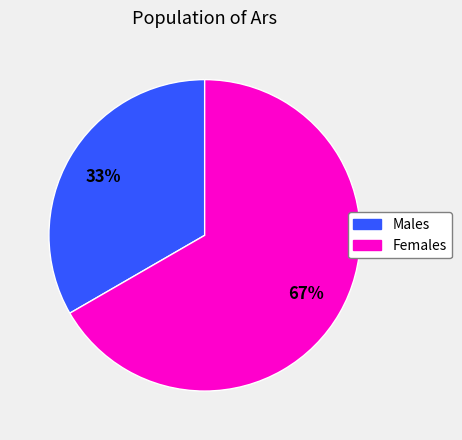

Does any single category account for the majority?

Yes